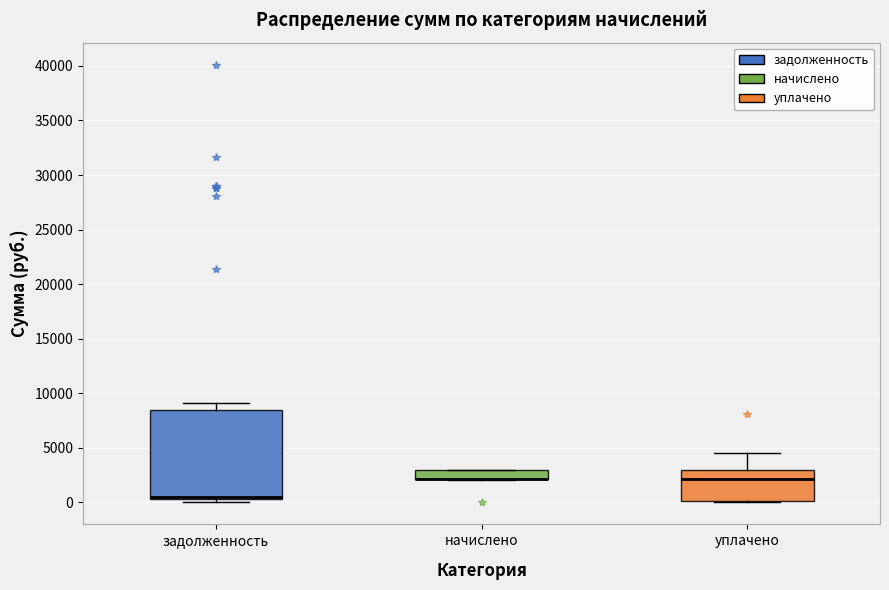

Comparing the boxes themselves (not the whiskers), which one is the tallest?

задолженность